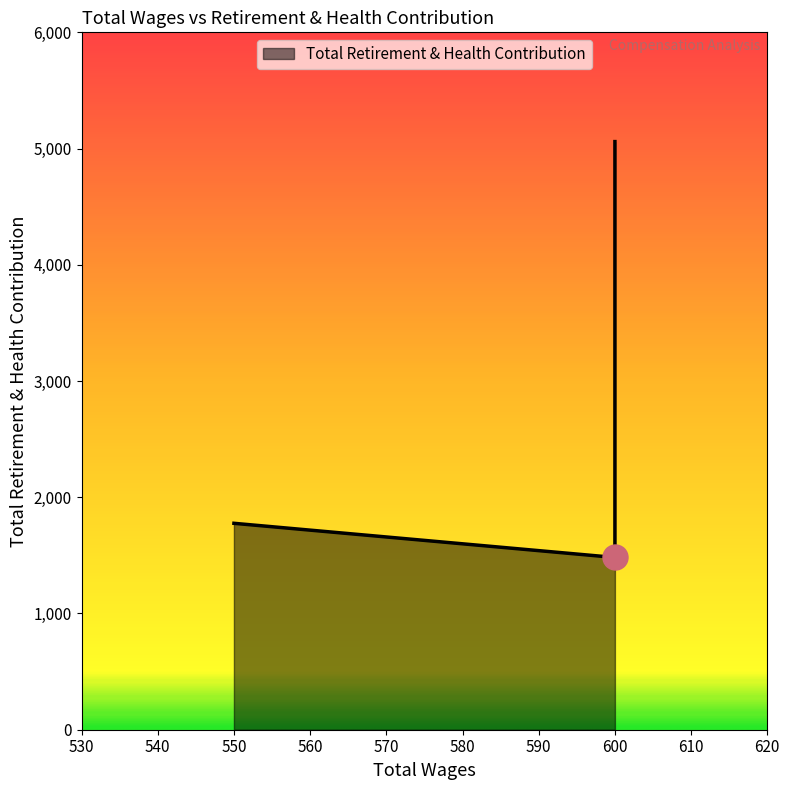

What is the difference between the maximum and minimum values?

3578